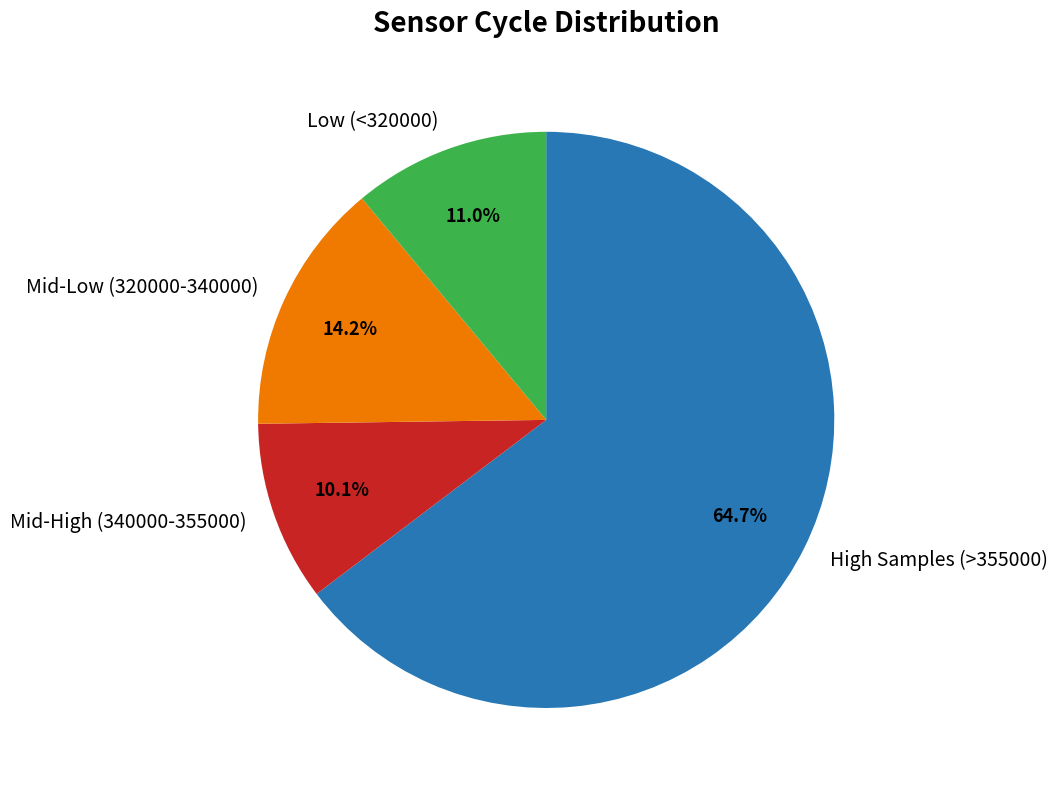

Count the number of slices in the pie.

4